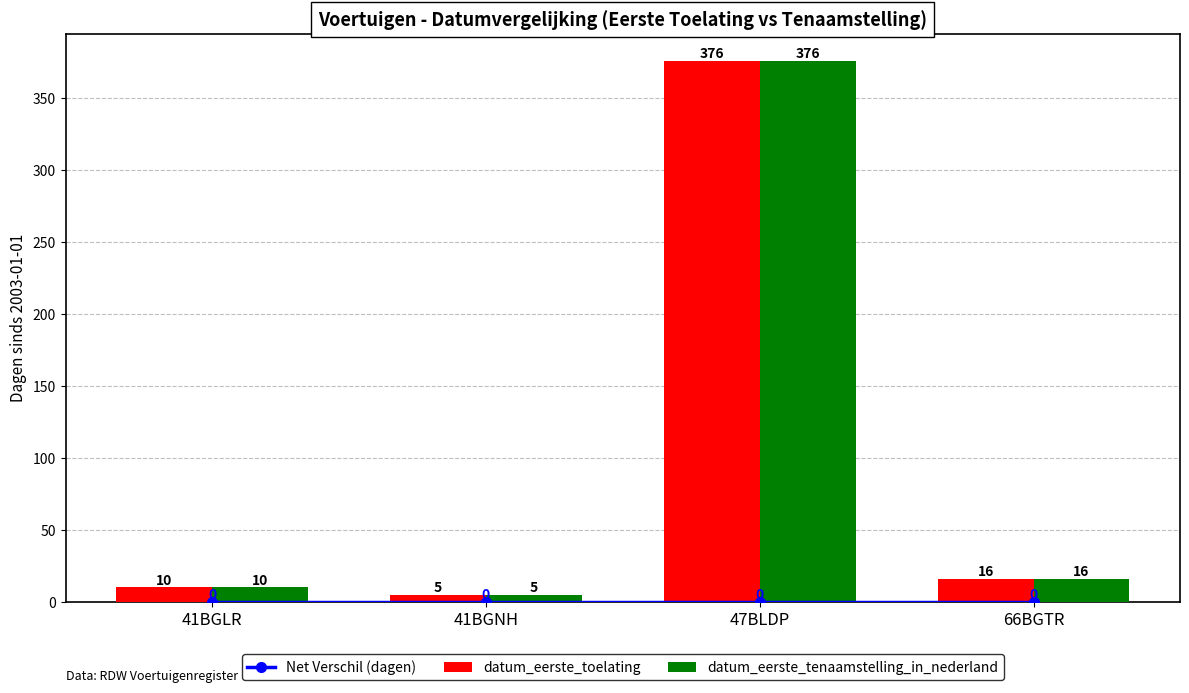

What is the label of the 4th bar from the right?

41BGLR